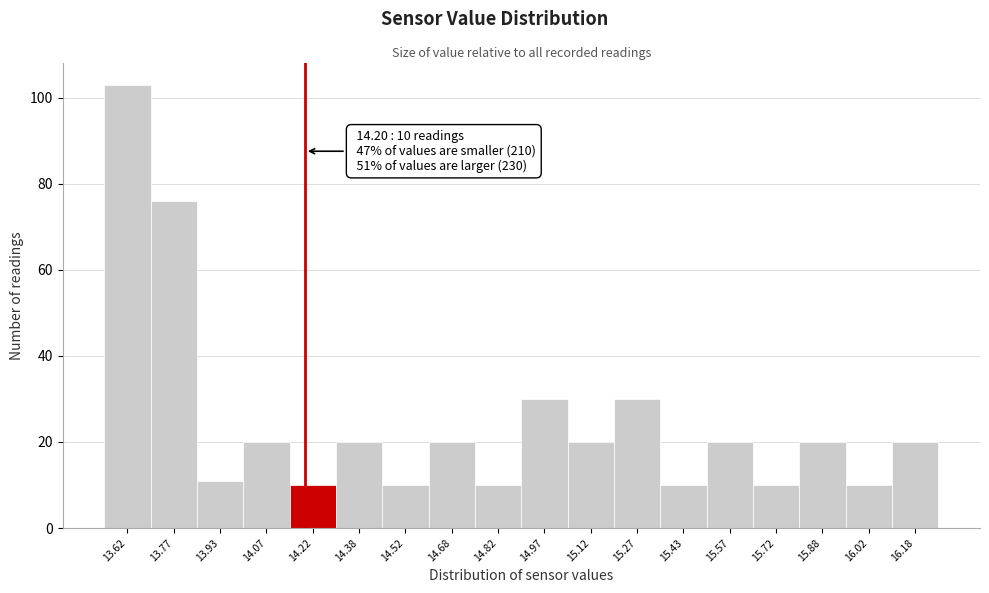

Which range on the x-axis has the tallest bar?

13.55 to 13.70